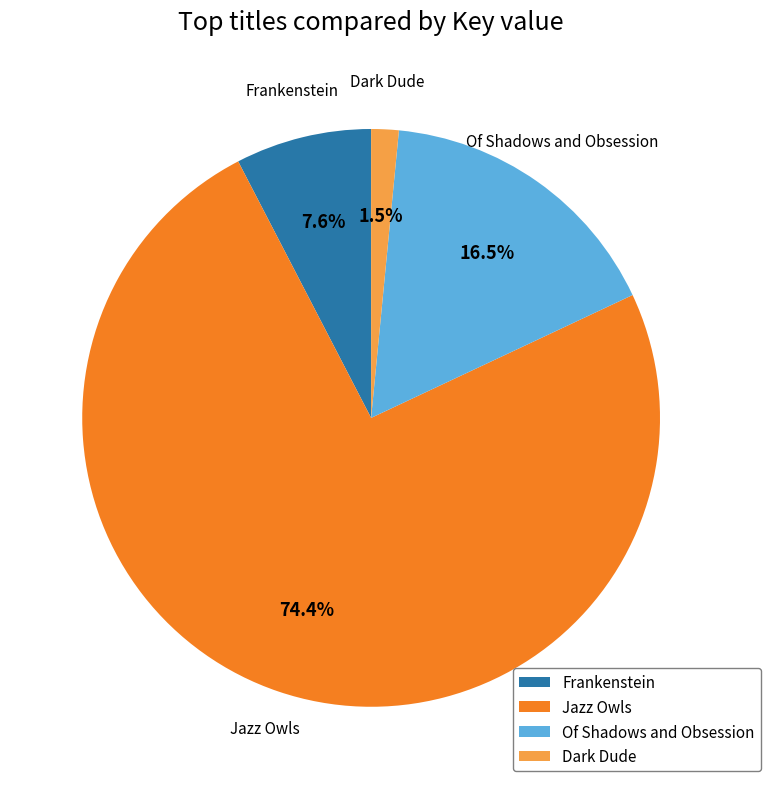

What is the ratio of the value at Frankenstein to the value at Of Shadows and Obsession?

0.5